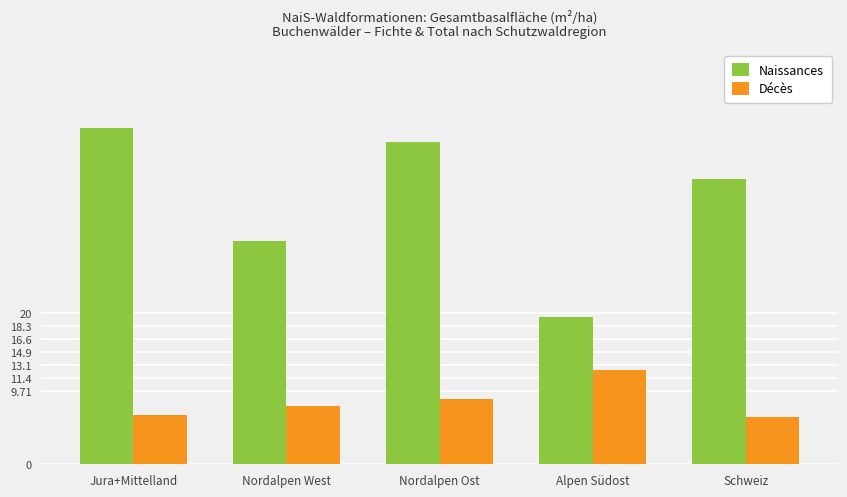

What is the difference between the maximum and minimum values in the Naissances series?

25.1